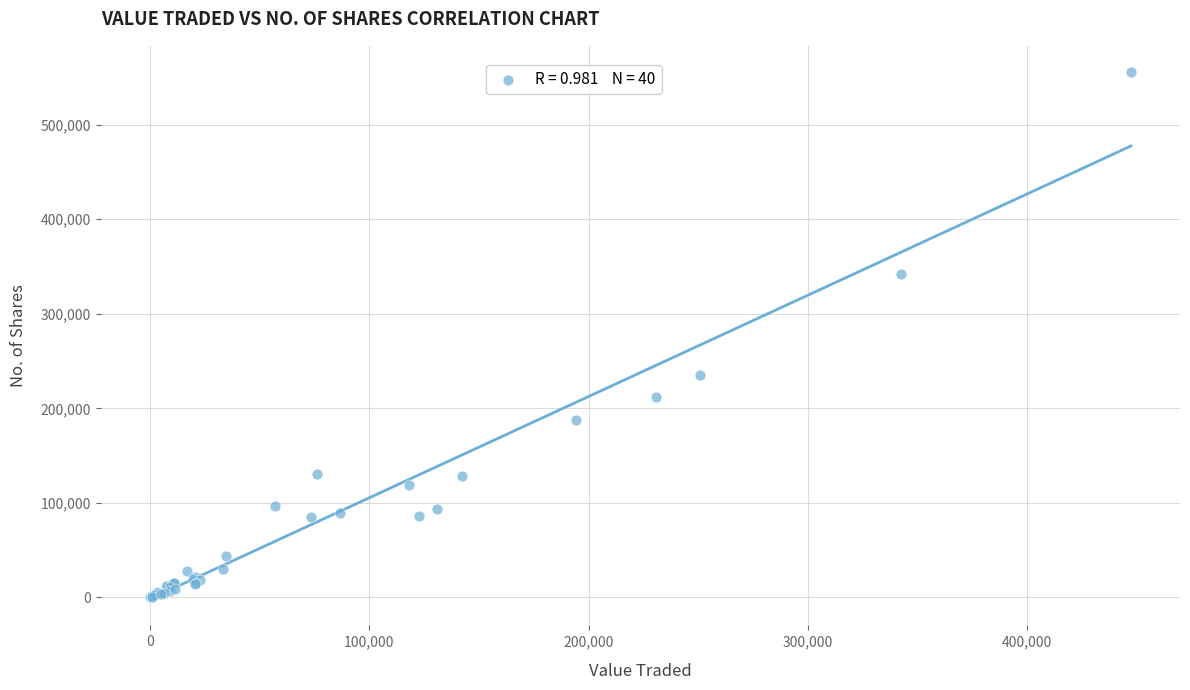

What Y value in the scatter plot is closest to 277757?

235576